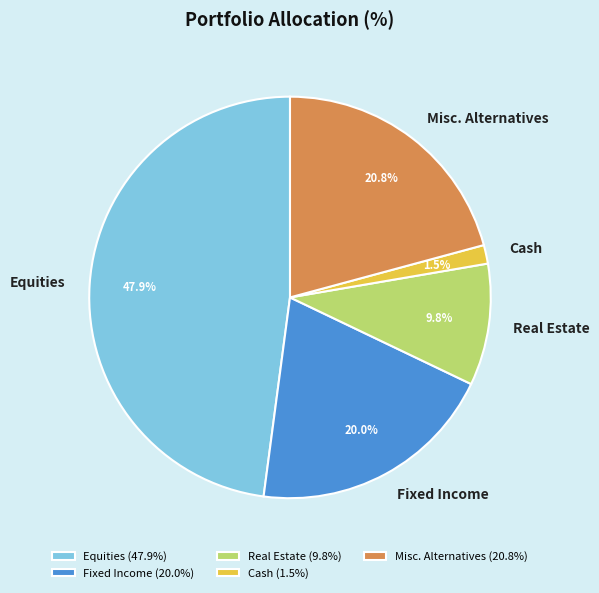

To the nearest percent, what is the average slice percentage?

20%